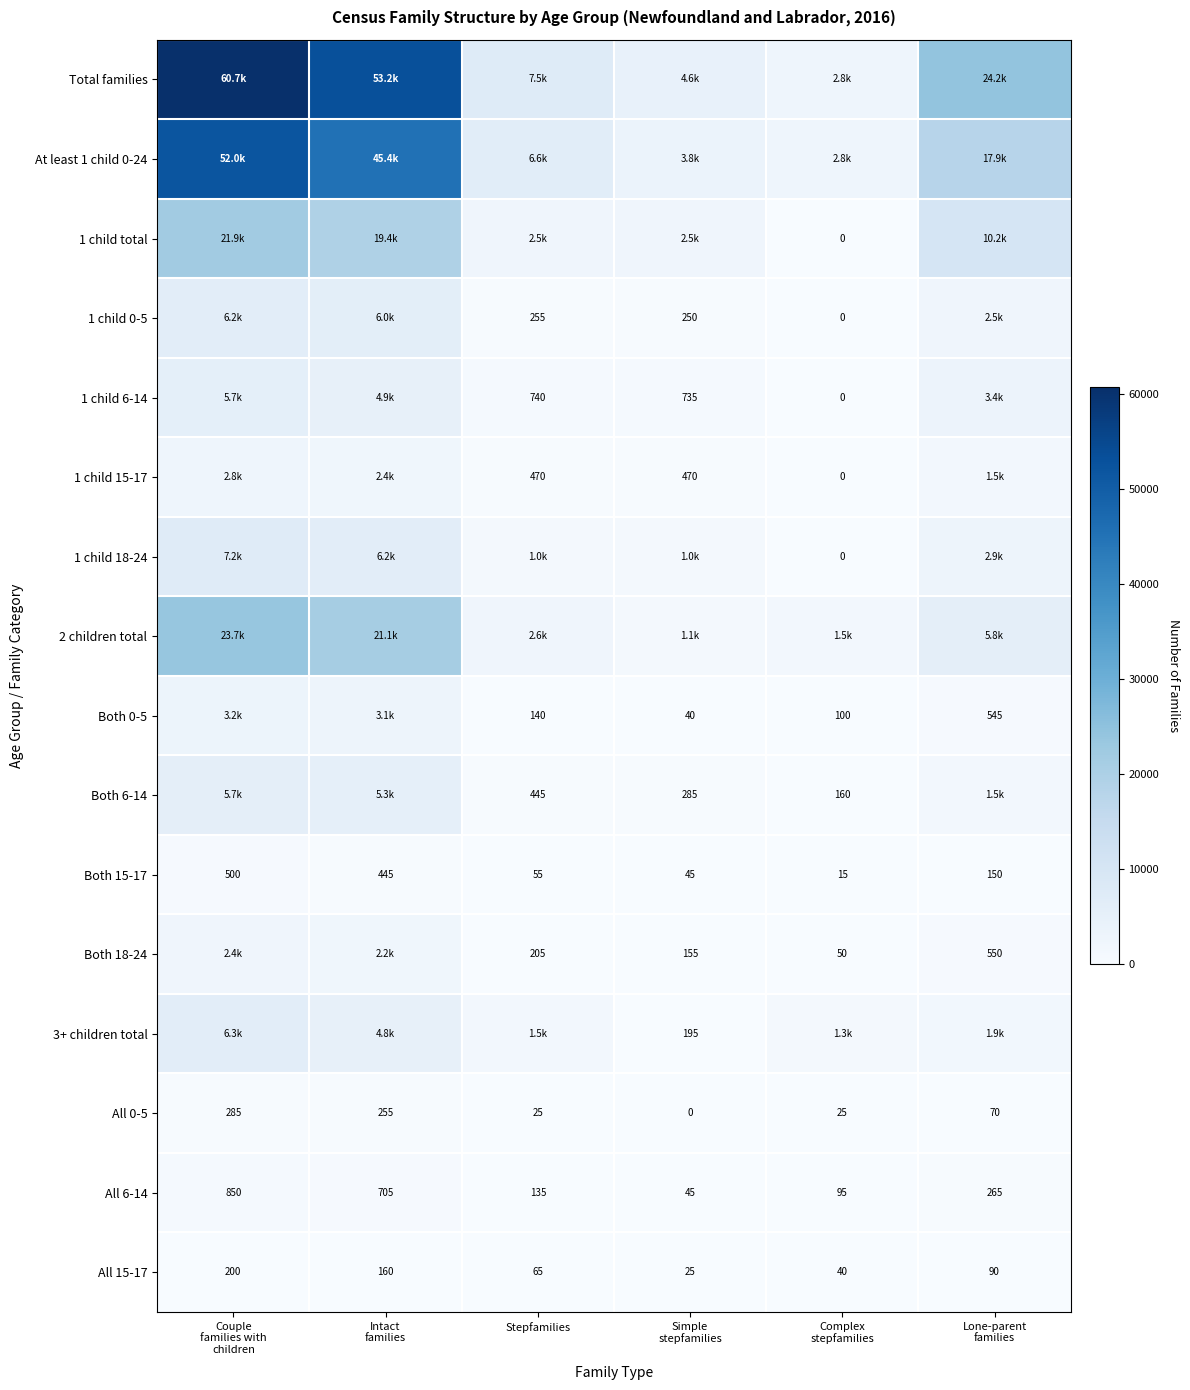

What is the average value of the All 0-5 series?

110